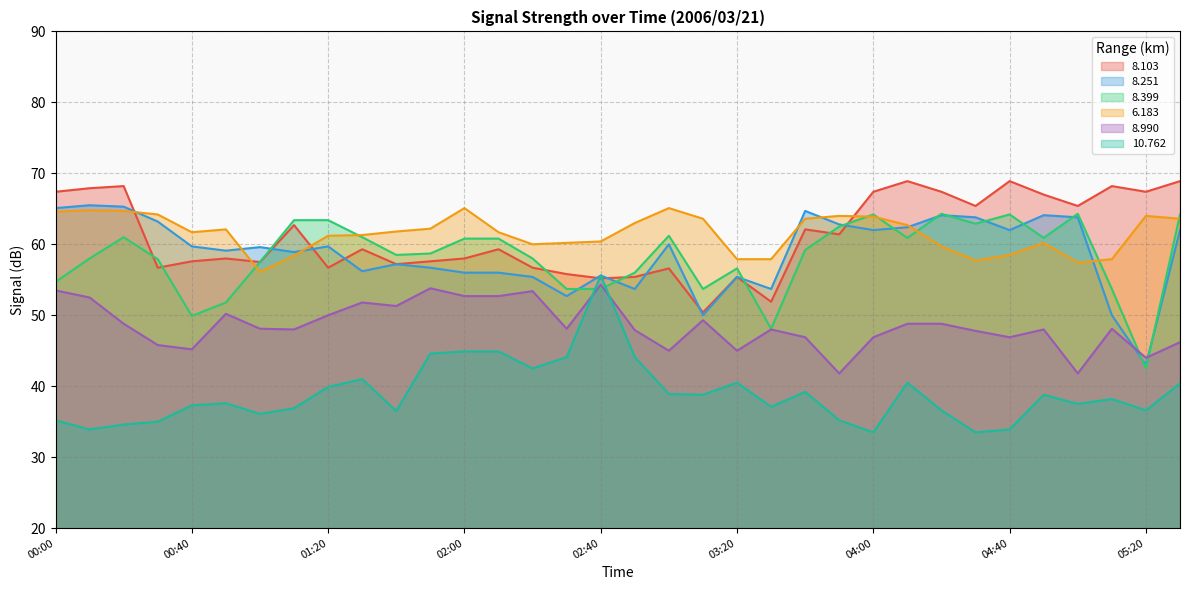

Where do 8.251 and 8.399 first cross each other?

01:00 and 01:10